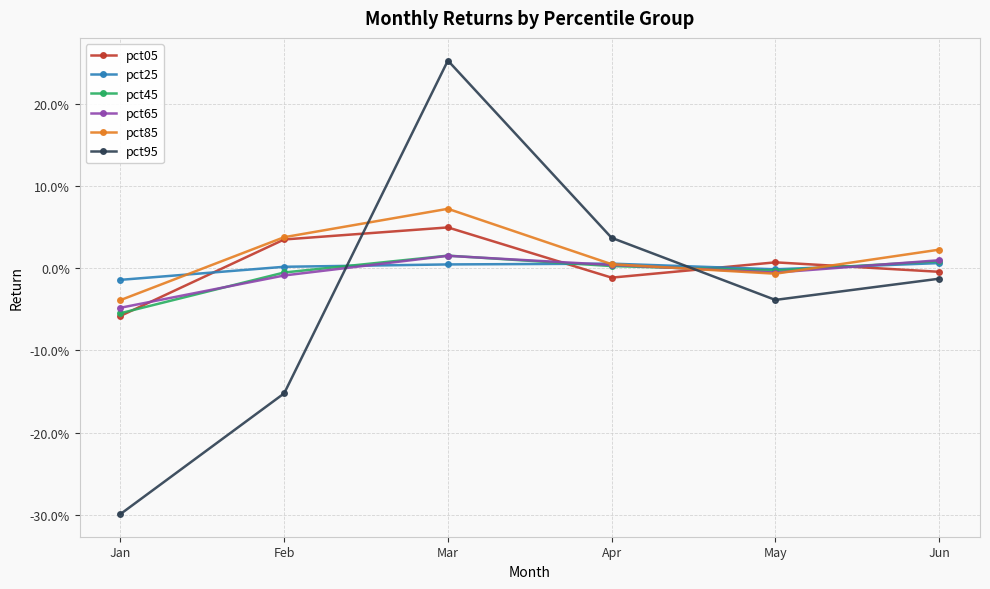

Does the chart have visible grid lines?

Yes